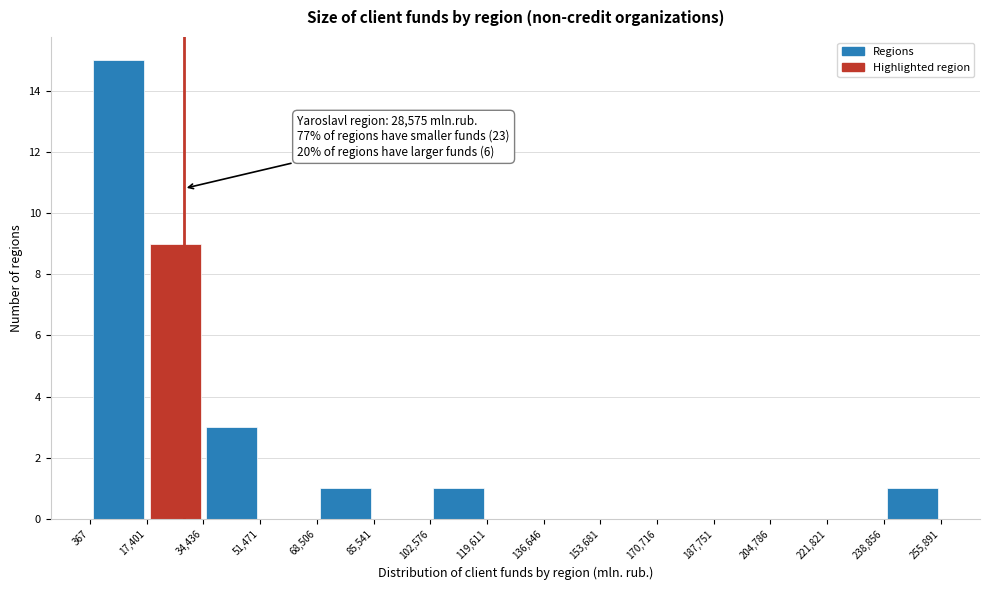

Which range on the x-axis has the tallest bar?

367 to 17,401